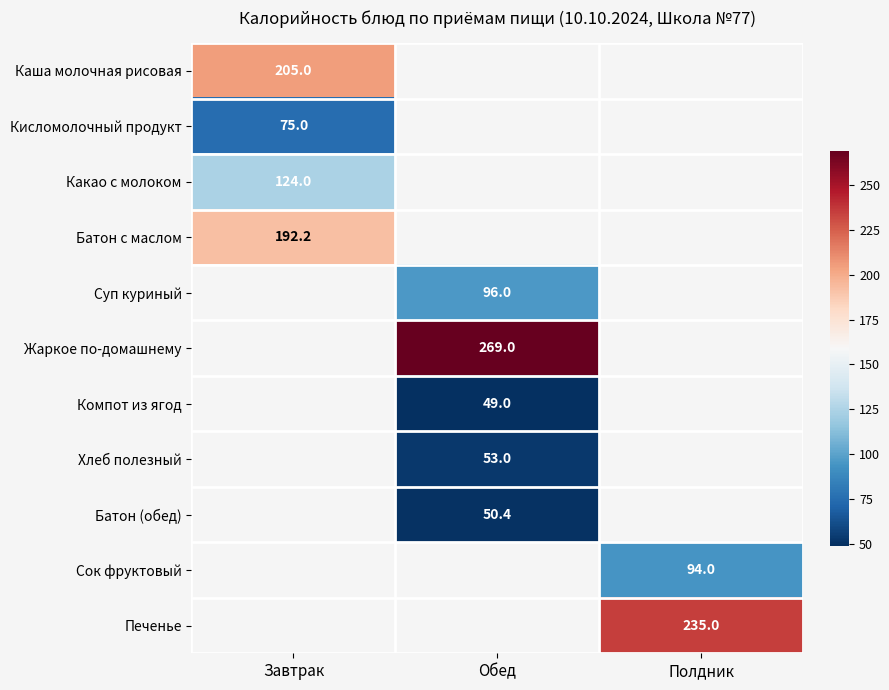

The value of Компот из ягод at Обед is 30.5. True or false?

False